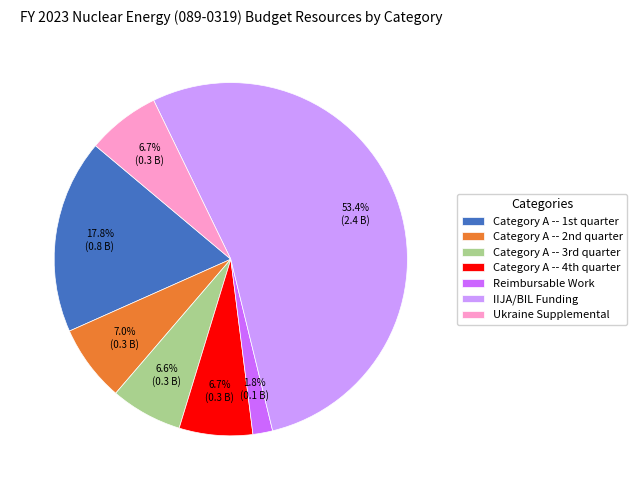

Which category has the biggest portion of the pie?

IIJA/BIL Funding